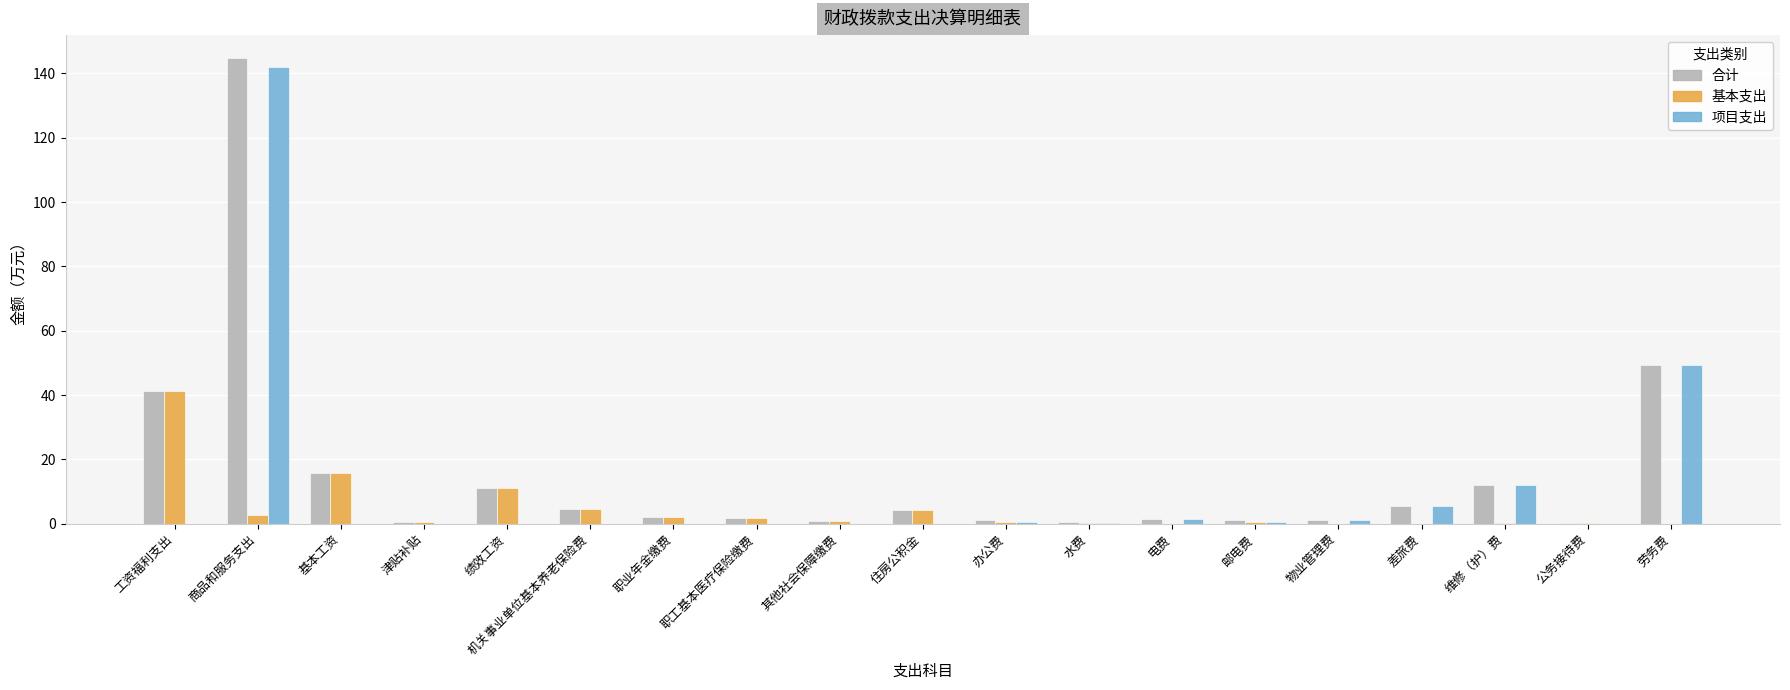

Are the bars horizontal?

No